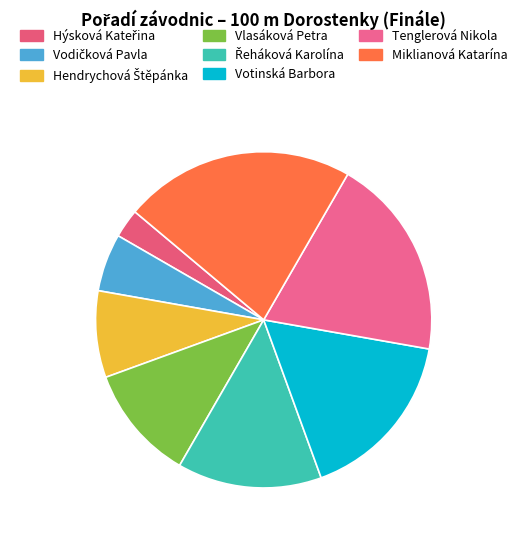

Is Miklianová Katarína the majority of the pie?

No